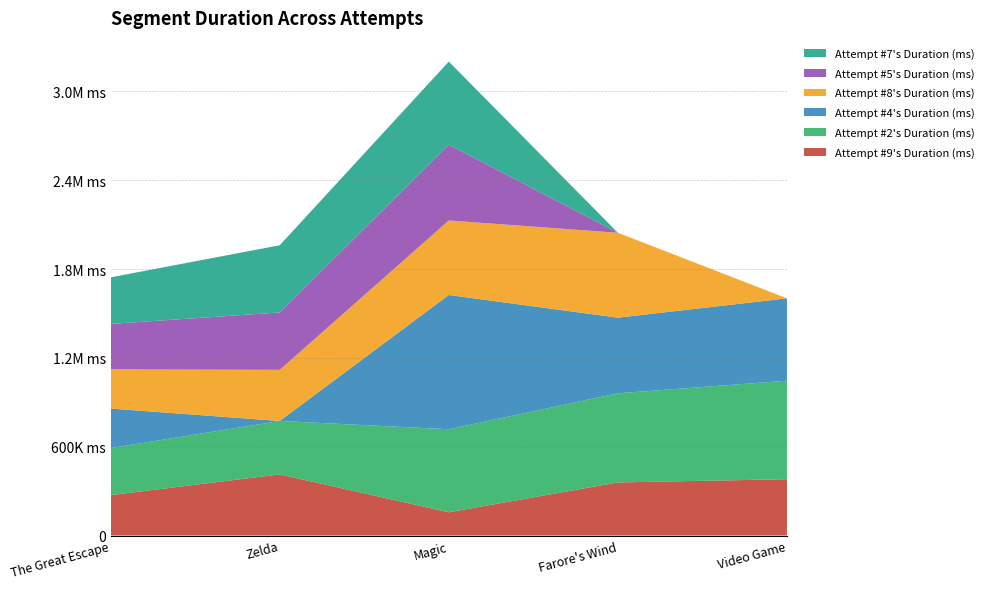

Reading left to right, list all the values displayed in this chart.

Attempt #9's Duration (ms): The Great Escape=272830	Zelda=412787	Magic=156891	Farore's Wind=358530	Video Game=380198
Attempt #2's Duration (ms): The Great Escape=317863	Zelda=360881	Magic=560891	Farore's Wind=602044	Video Game=665598
Attempt #4's Duration (ms): The Great Escape=266785	Zelda=0	Magic=906868	Farore's Wind=510796	Video Game=556039
Attempt #8's Duration (ms): The Great Escape=264853	Zelda=345429	Magic=503516	Farore's Wind=573592	Video Game=0
Attempt #5's Duration (ms): The Great Escape=306821	Zelda=387566	Magic=511929	Farore's Wind=0	Video Game=0
Attempt #7's Duration (ms): The Great Escape=314679	Zelda=453948	Magic=561104	Farore's Wind=0	Video Game=0